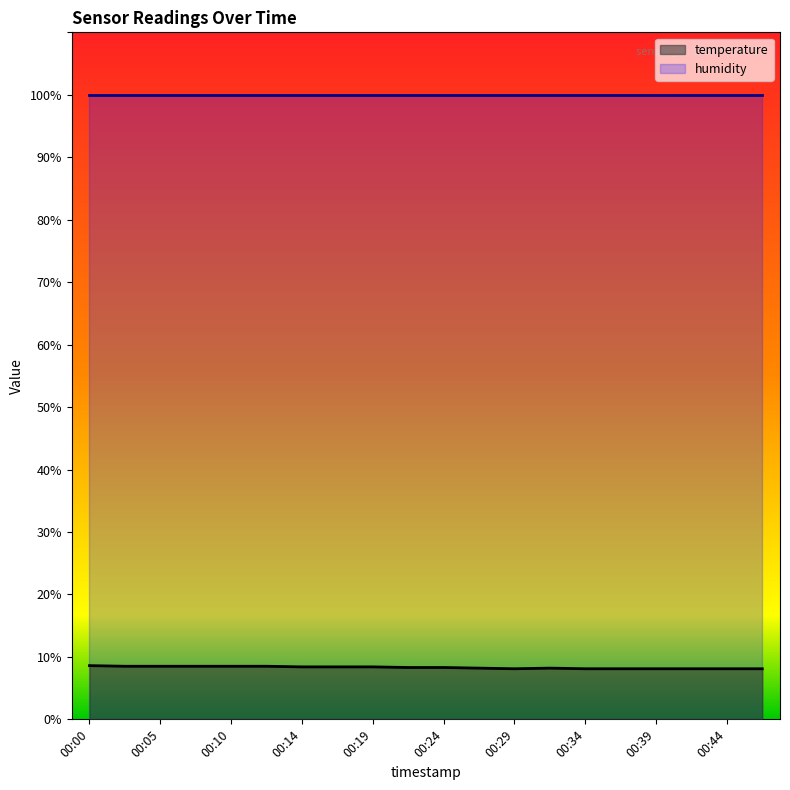

Reading left to right, what are all the values shown in this chart?

00:00=8.6	00:02=8.5	00:05=8.5	00:07=8.5	00:10=8.5	00:12=8.5	00:14=8.4	00:17=8.4	00:19=8.4	00:22=8.3	00:24=8.3	00:27=8.2	00:29=8.1	00:31=8.2	00:34=8.1	00:36=8.1	00:39=8.1	00:41=8.1	00:44=8.1	00:46=8.1